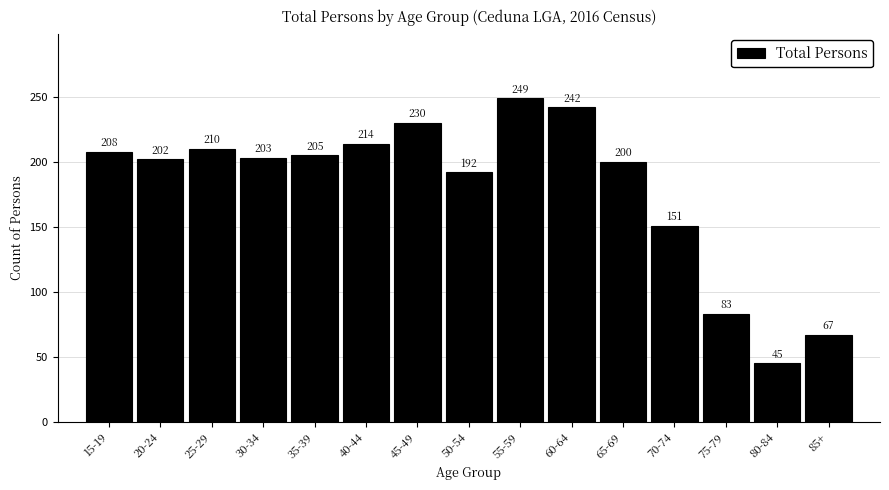

Reading left to right, list all the values displayed in this chart.

15-19=208	20-24=202	25-29=210	30-34=203	35-39=205	40-44=214	45-49=230	50-54=192	55-59=249	60-64=242	65-69=200	70-74=151	75-79=83	80-84=45	85+=67